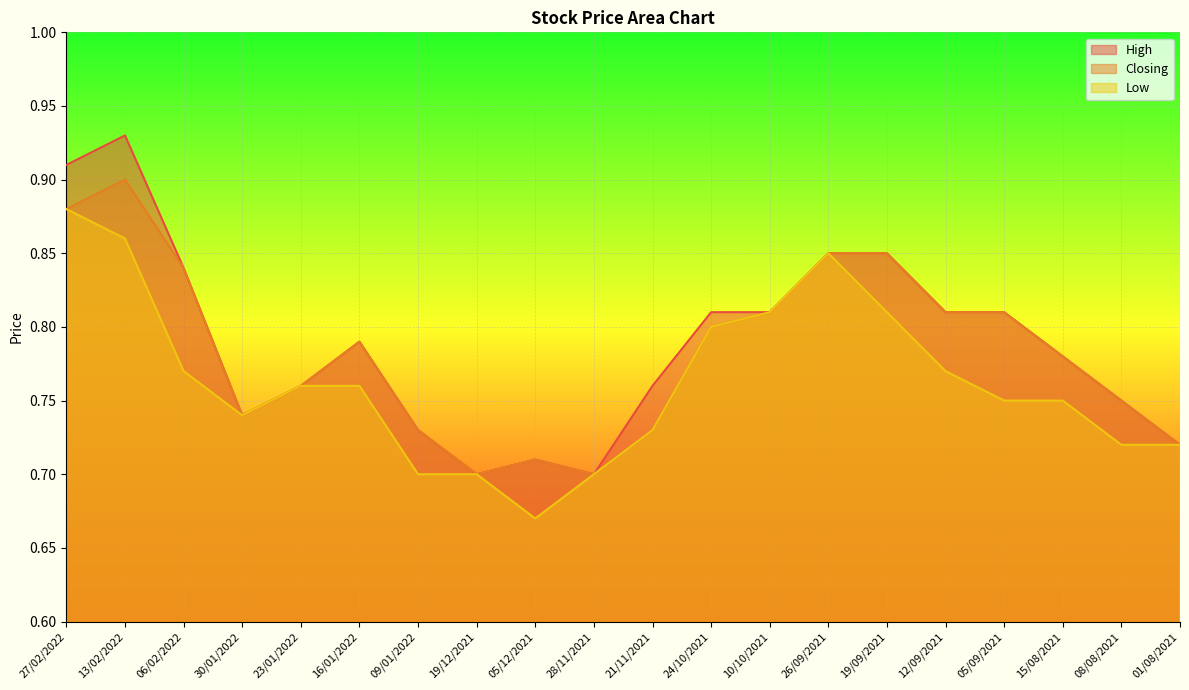

What is the total value across all series at 28/11/2021?

2.1